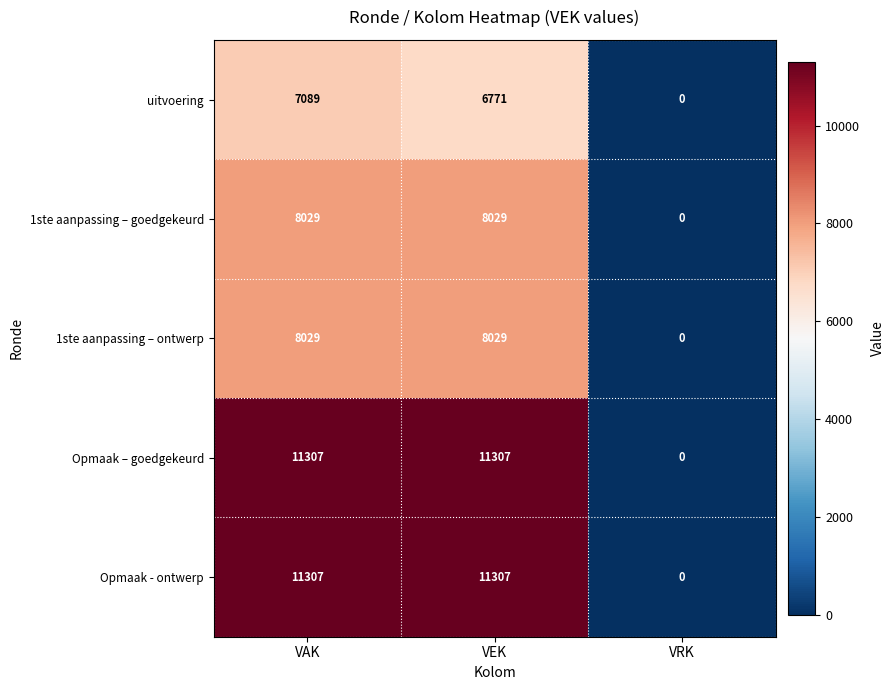

At which category is the sum across all series the highest?

VAK